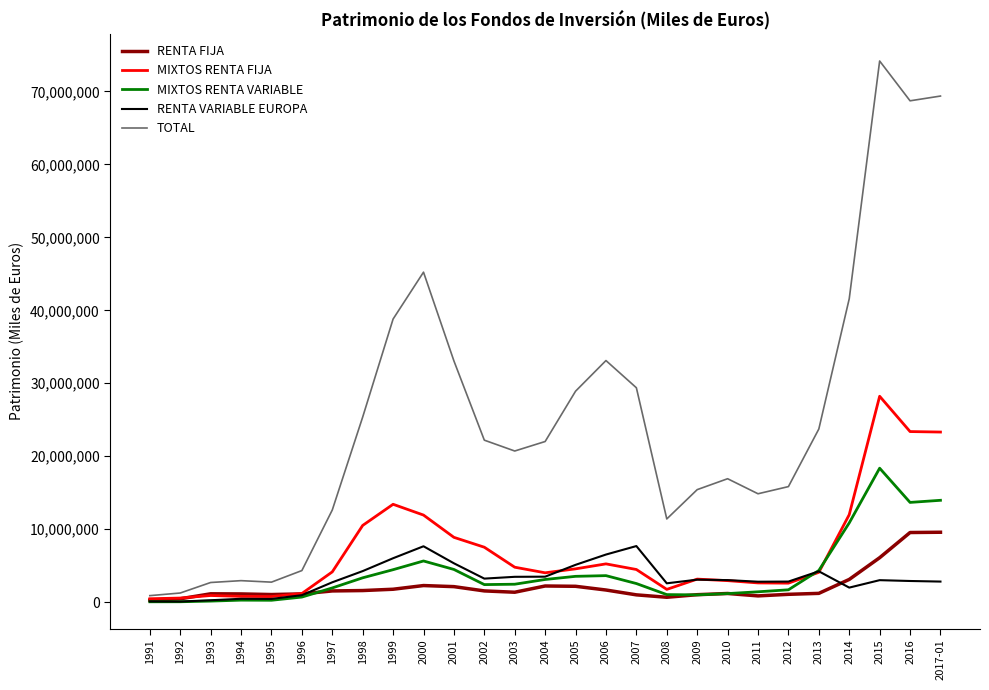

Is the value of RENTA FIJA at 2004 greater than the value of MIXTOS RENTA FIJA at 2013?

No